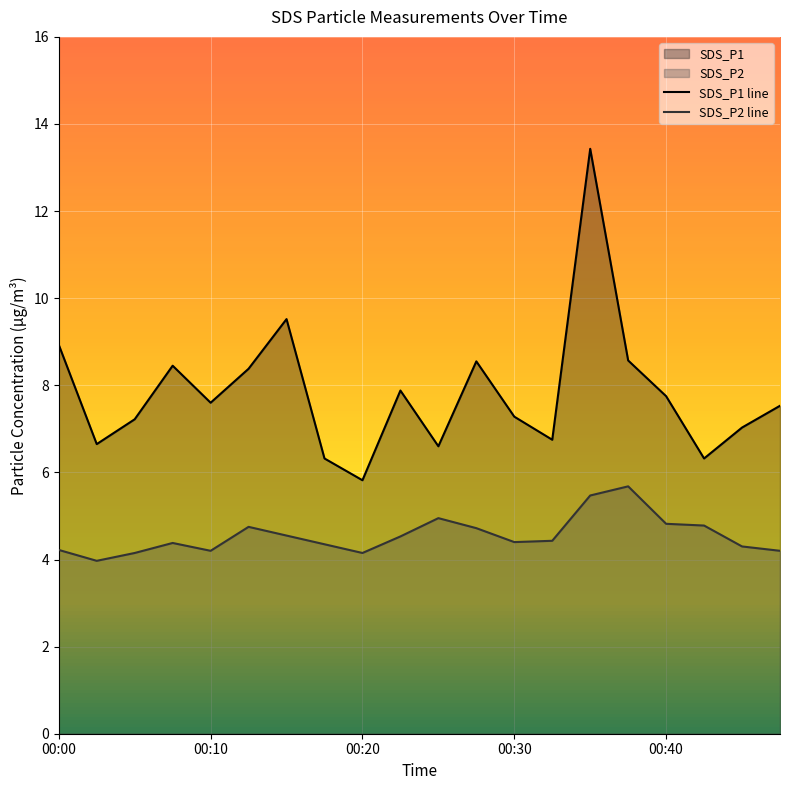

True or false: SDS_P2 line and SDS_P1 line intersect in this chart.

False